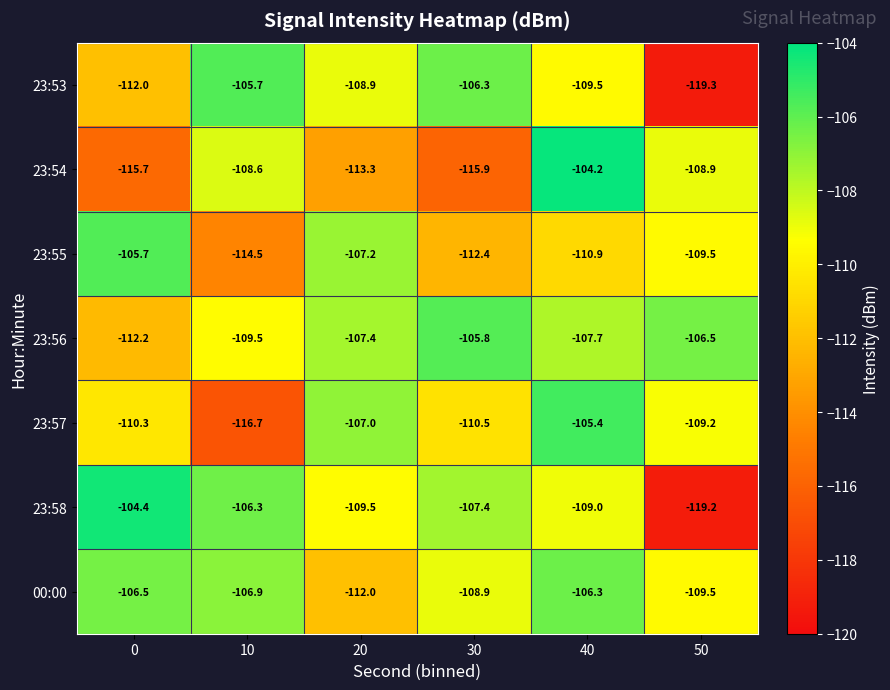

What is the smallest value displayed?

-119.3